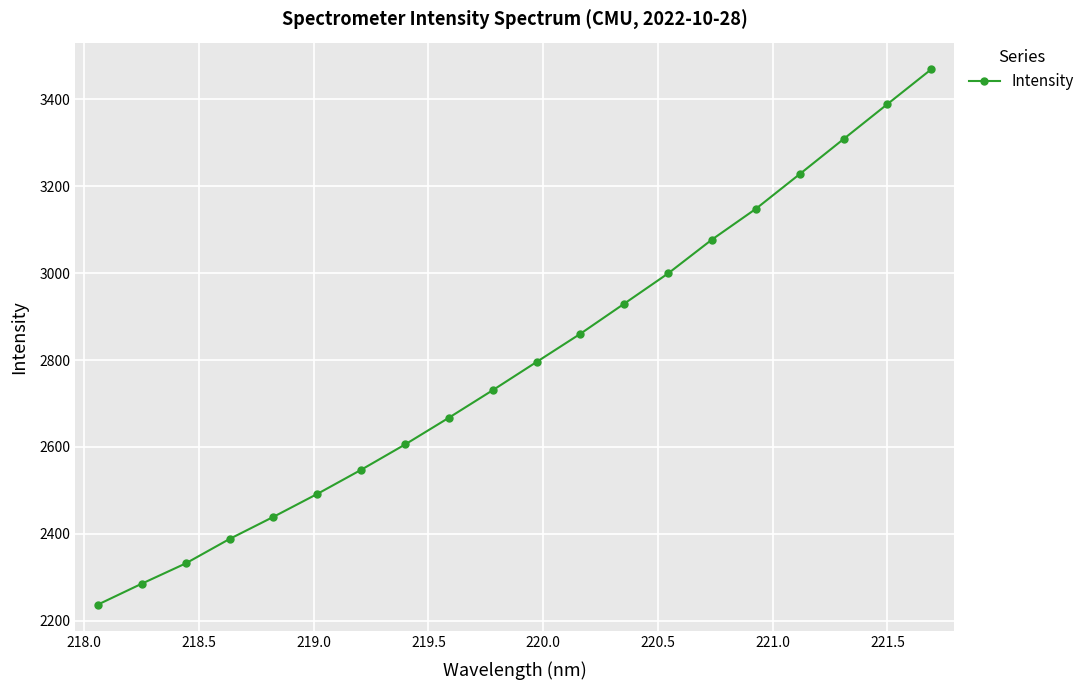

What is the difference between the second highest and second lowest values?

1104.1